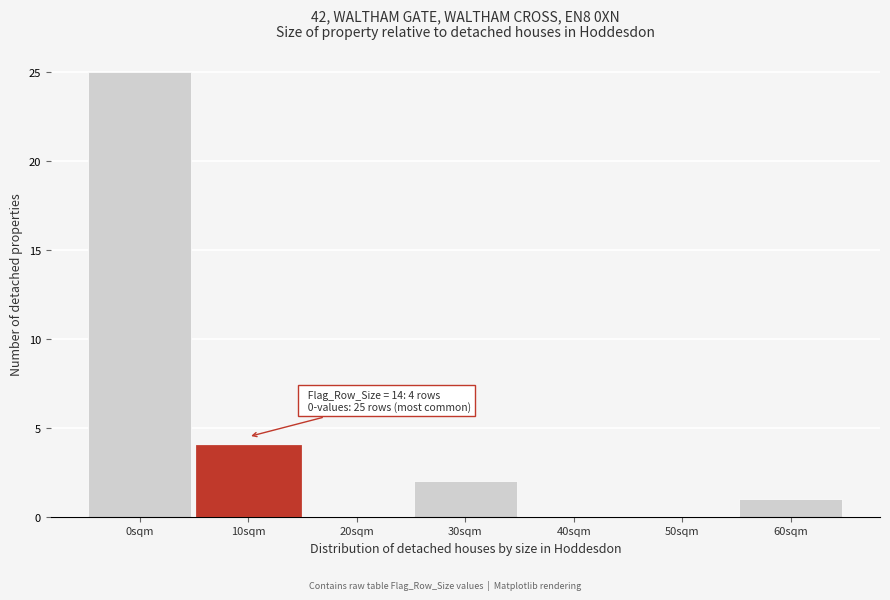

Reading left to right, list all the values displayed in this chart.

0sqm=25	10sqm=4	20sqm=0	30sqm=2	40sqm=0	50sqm=0	60sqm=1